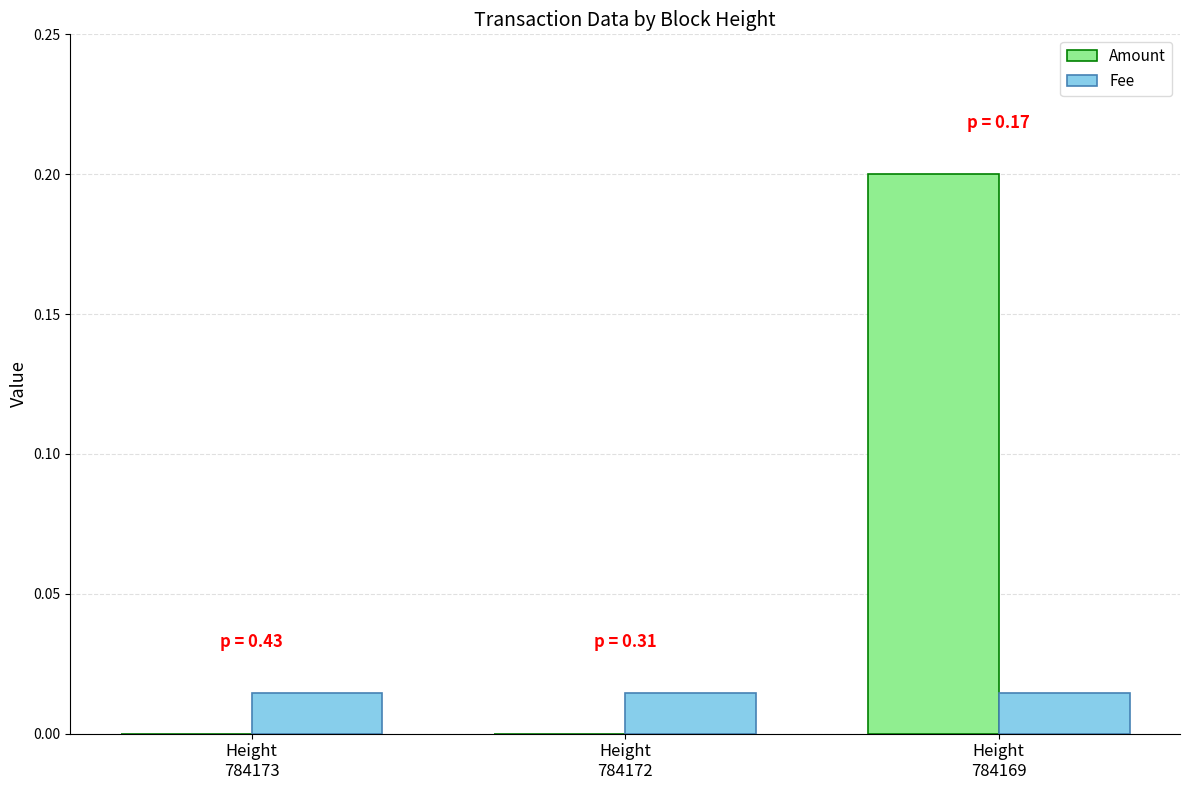

Which series has the largest total across all categories?

Amount